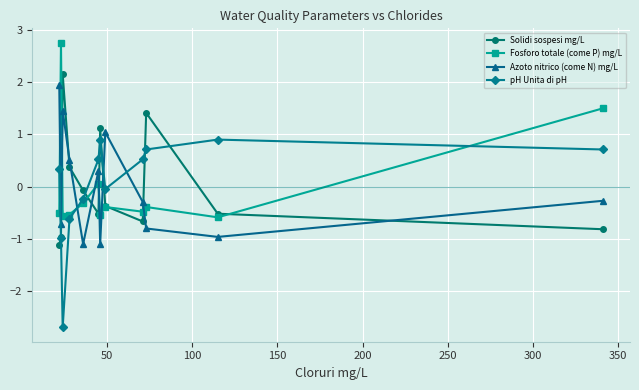

What is the smallest value displayed?

-2.7